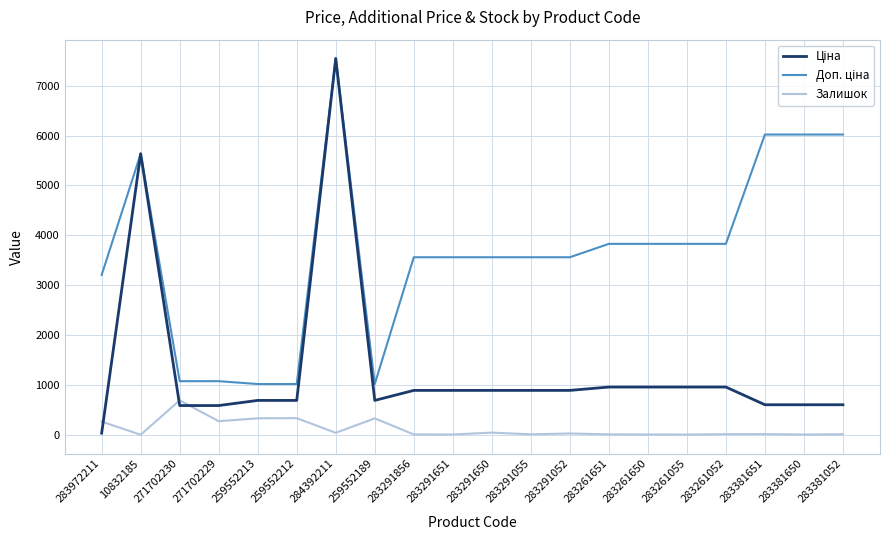

How many lines are shown in the chart?

3